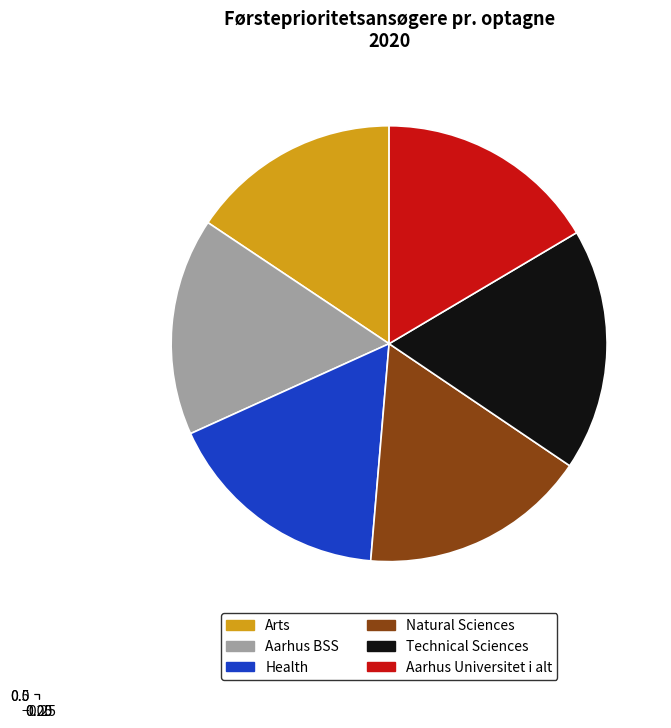

Does Health account for over 50% of the chart?

No